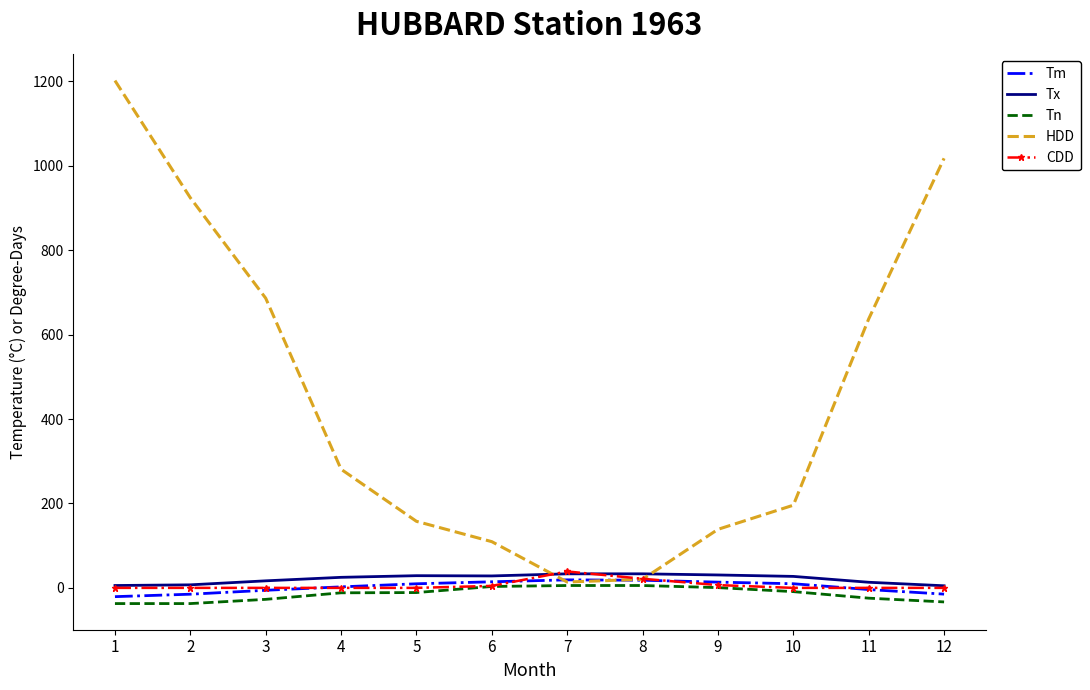

What is the spread (max minus min) of values at 5?

168.8